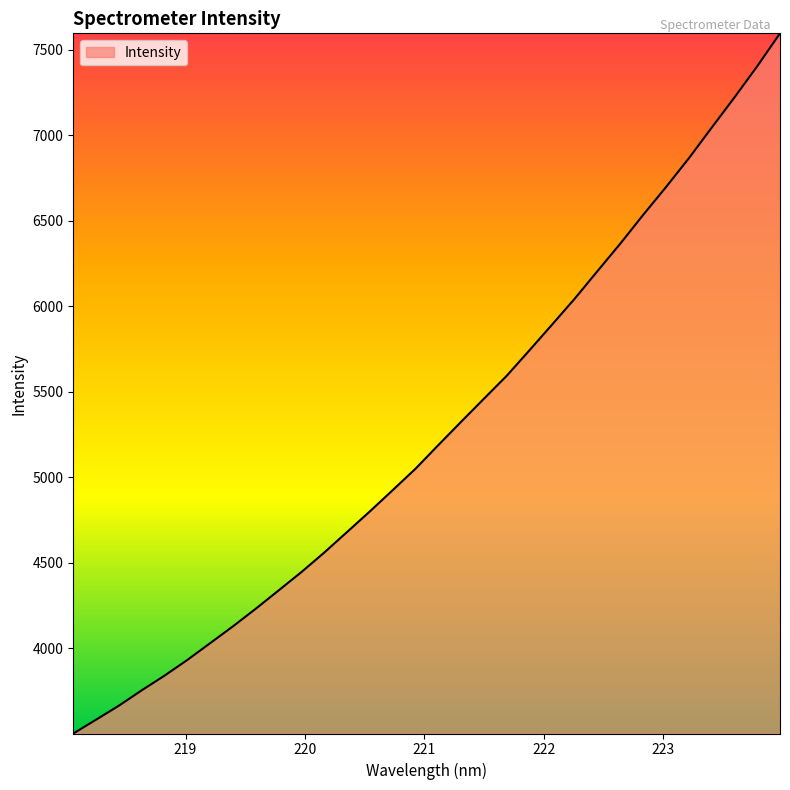

What is the smallest value displayed?

3501.3